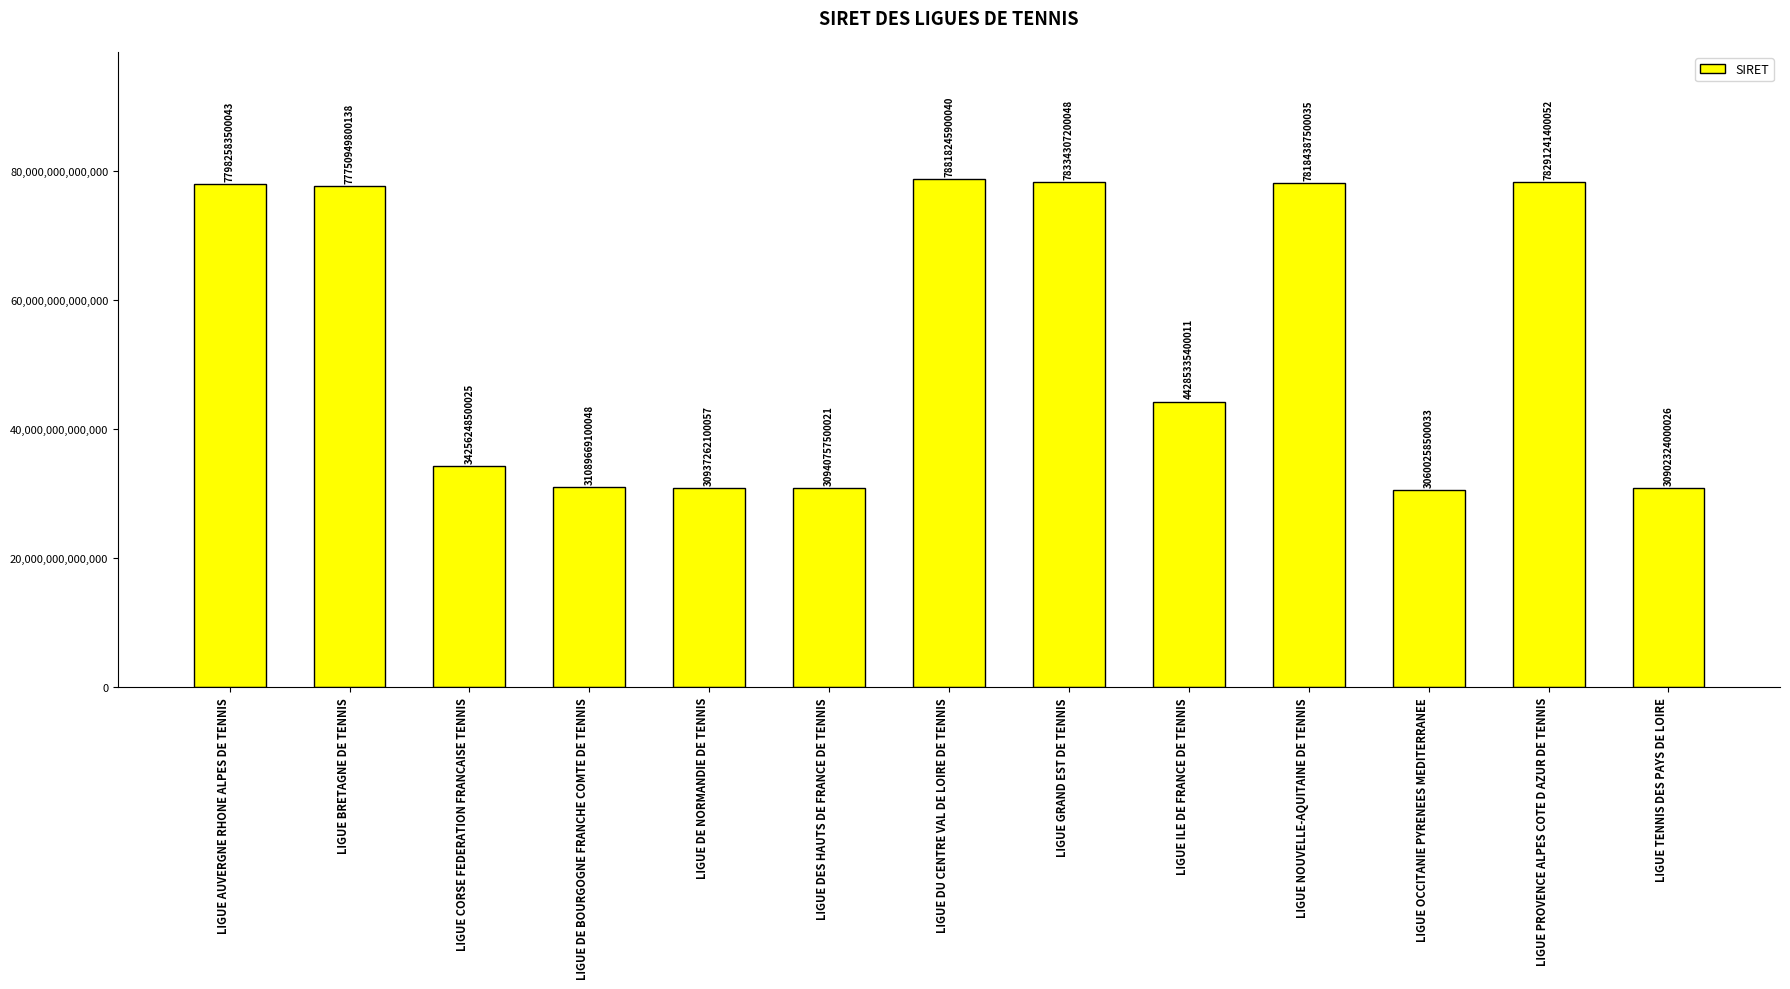

Rank the categories by value from lowest to highest.

LIGUE OCCITANIE PYRENEES MEDITERRANEE, LIGUE TENNIS DES PAYS DE LOIRE, LIGUE DE NORMANDIE DE TENNIS, LIGUE DES HAUTS DE FRANCE DE TENNIS, LIGUE DE BOURGOGNE FRANCHE COMTE DE TENNIS, LIGUE CORSE FEDERATION FRANCAISE TENNIS, LIGUE ILE DE FRANCE DE TENNIS, LIGUE BRETAGNE DE TENNIS, LIGUE AUVERGNE RHONE ALPES DE TENNIS, LIGUE NOUVELLE-AQUITAINE DE TENNIS, LIGUE PROVENCE ALPES COTE D AZUR DE TENNIS, LIGUE GRAND EST DE TENNIS, LIGUE DU CENTRE VAL DE LOIRE DE TENNIS